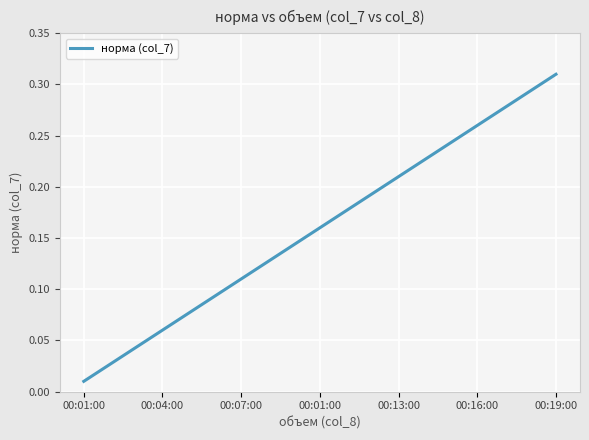

What is the difference between the second highest and second lowest values?

0.3